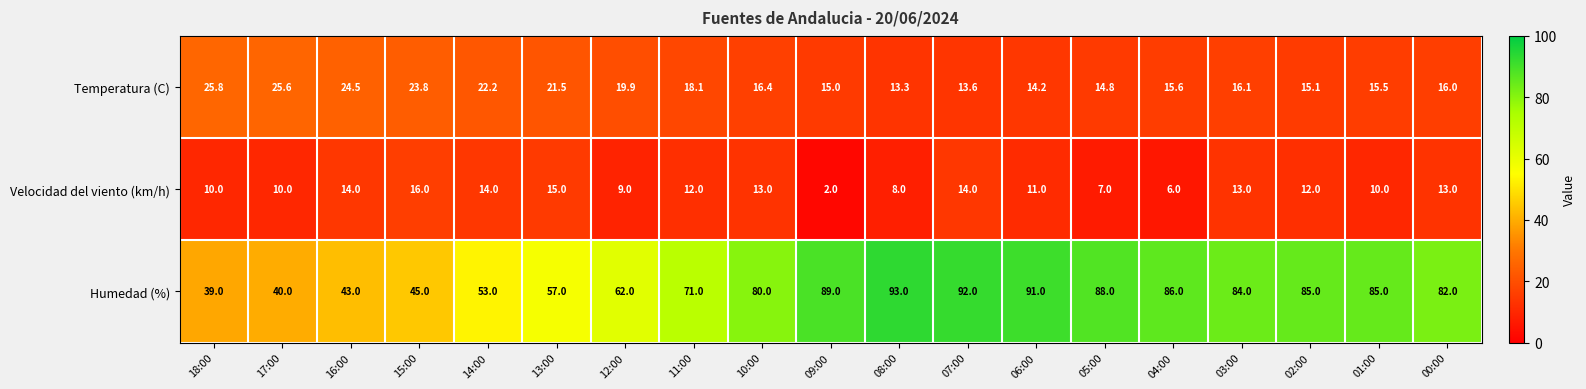

How many categories are shown in the chart?

19